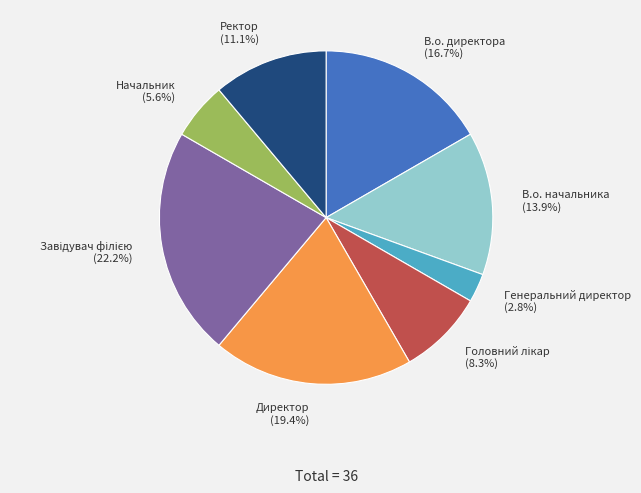

Does В.о. начальника (13.9%) represent more than half of the total?

No